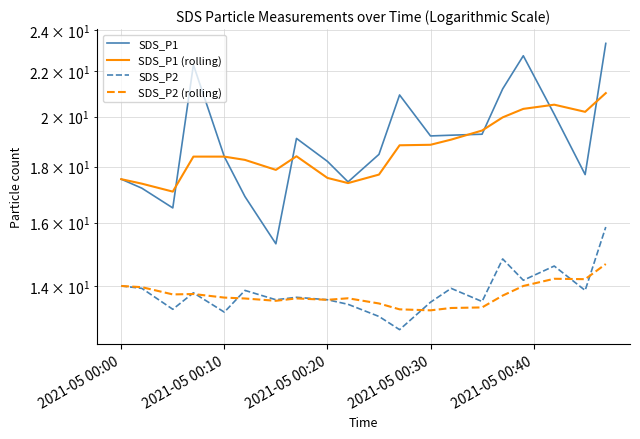

True or false: SDS_P1 (rolling) and SDS_P2 cross at least once.

False